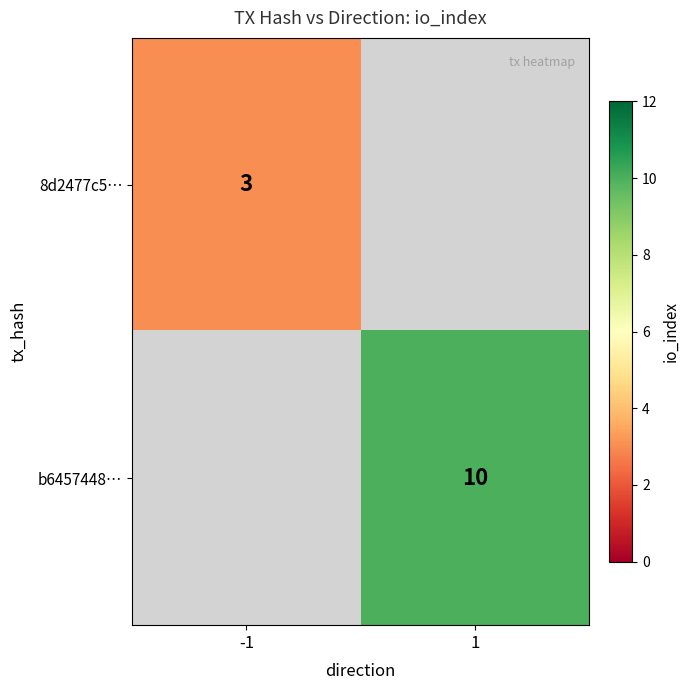

Is the value of 8d2477c5… at -1 greater than the value of b6457448… at 1?

No